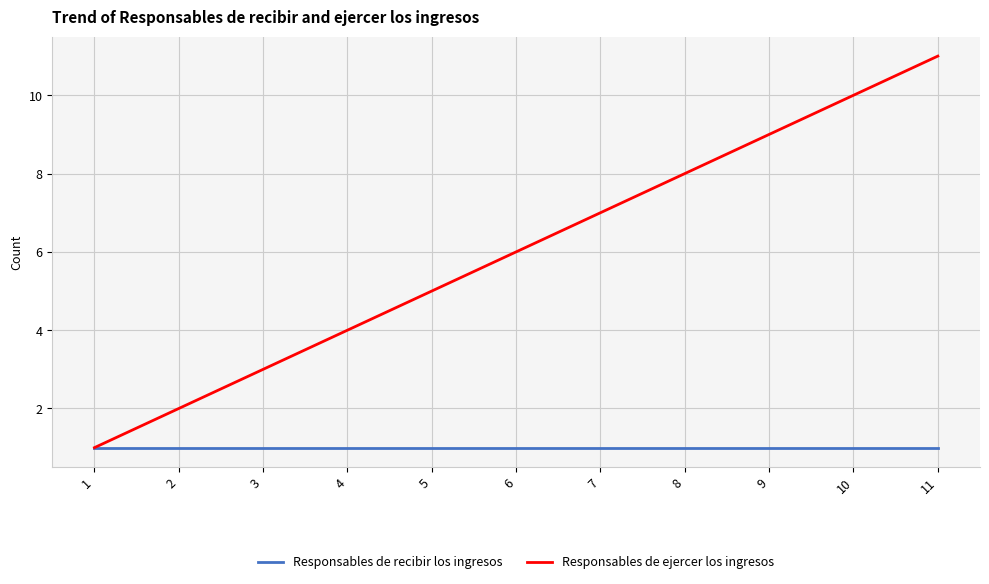

Read the Responsables de ejercer los ingresos value at 6.

6